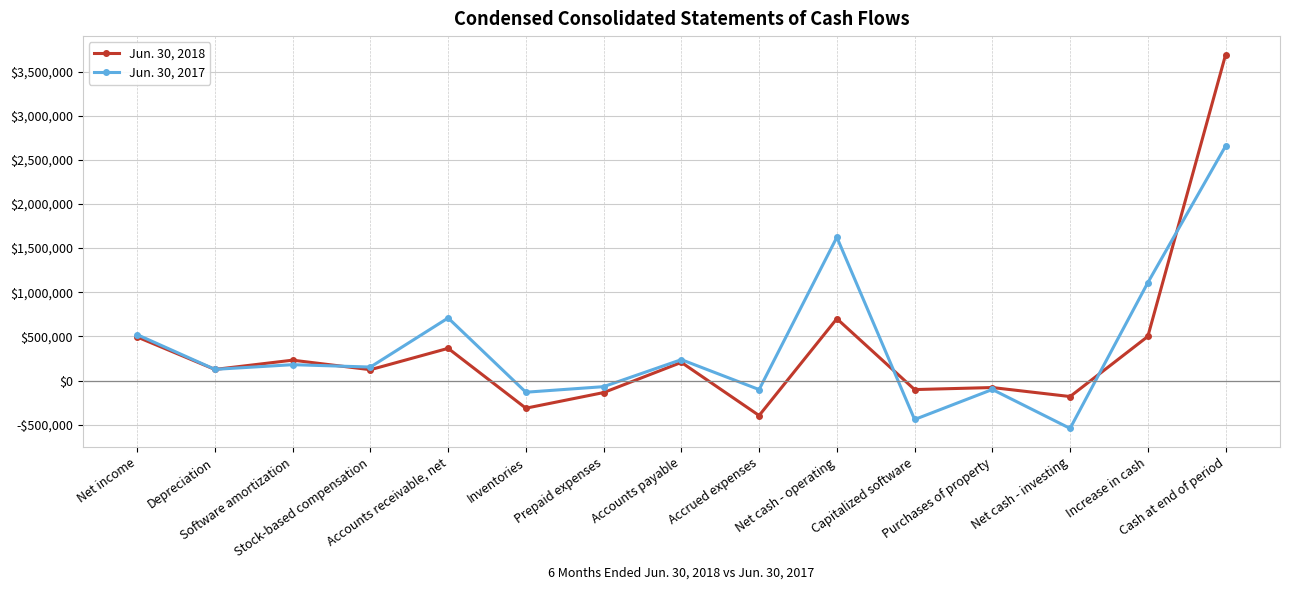

Is this an area chart (filled region under the line)?

No